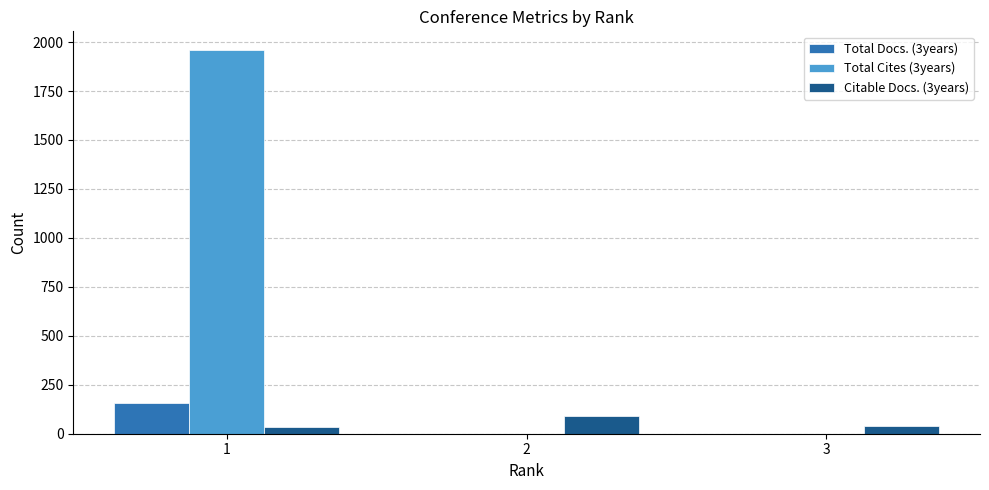

Which series has the largest total across all categories?

Total Cites (3years)